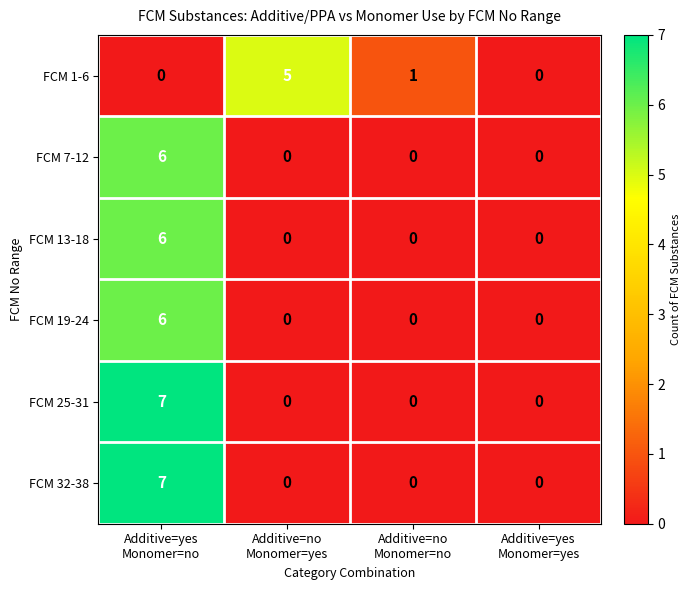

What is the highest value of the FCM 25-31 series?

7